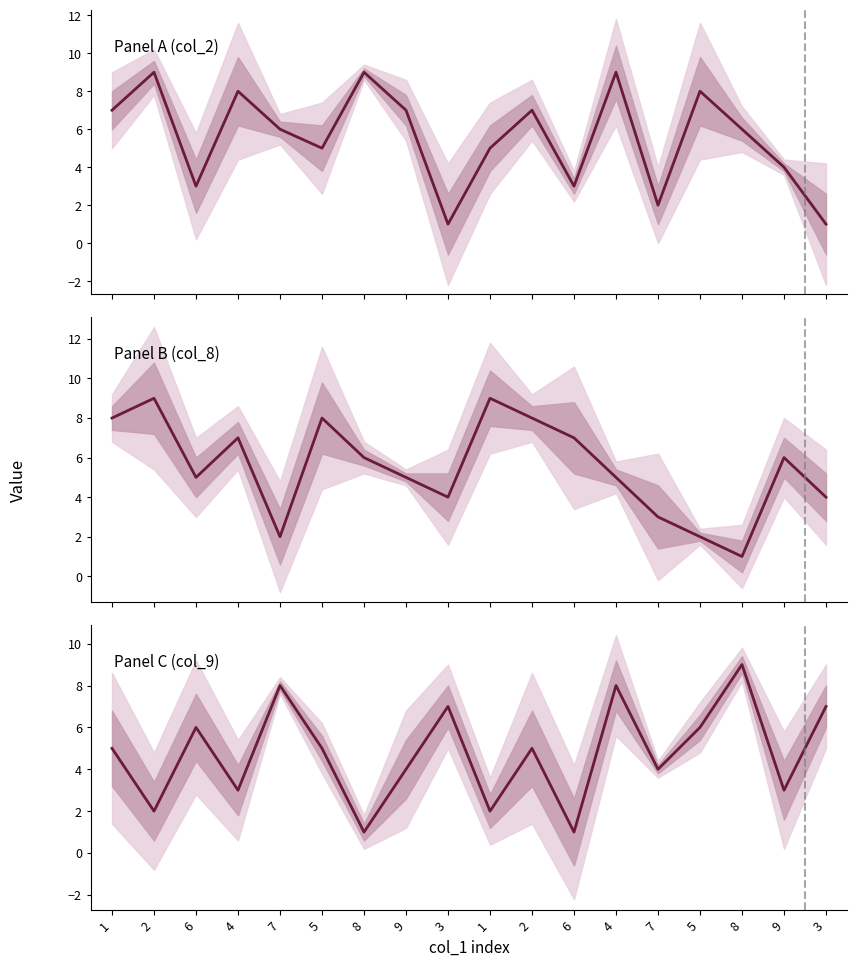

Does the chart have visible grid lines?

No